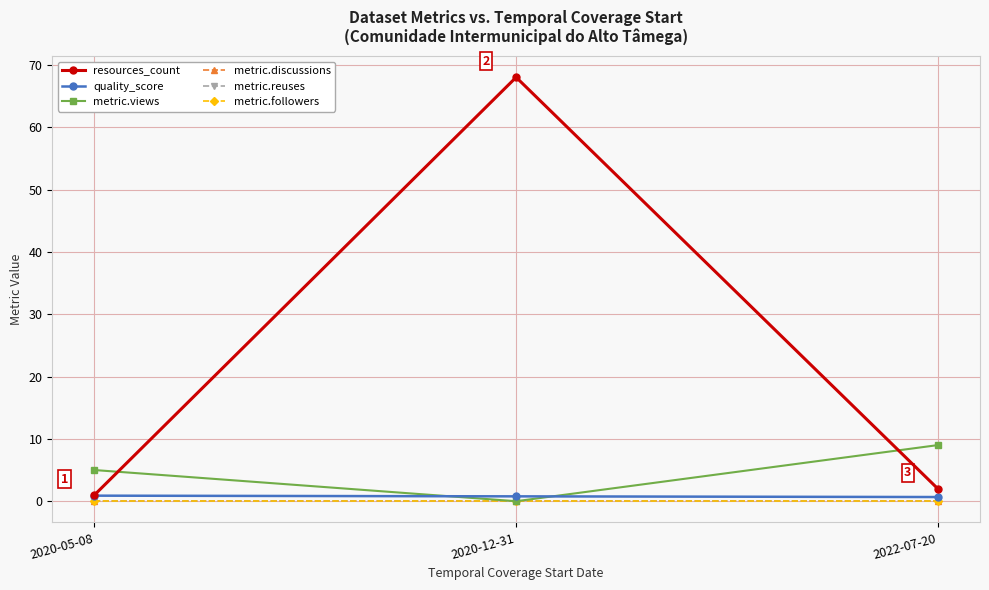

Does the chart display data point markers on the line(s)?

Yes